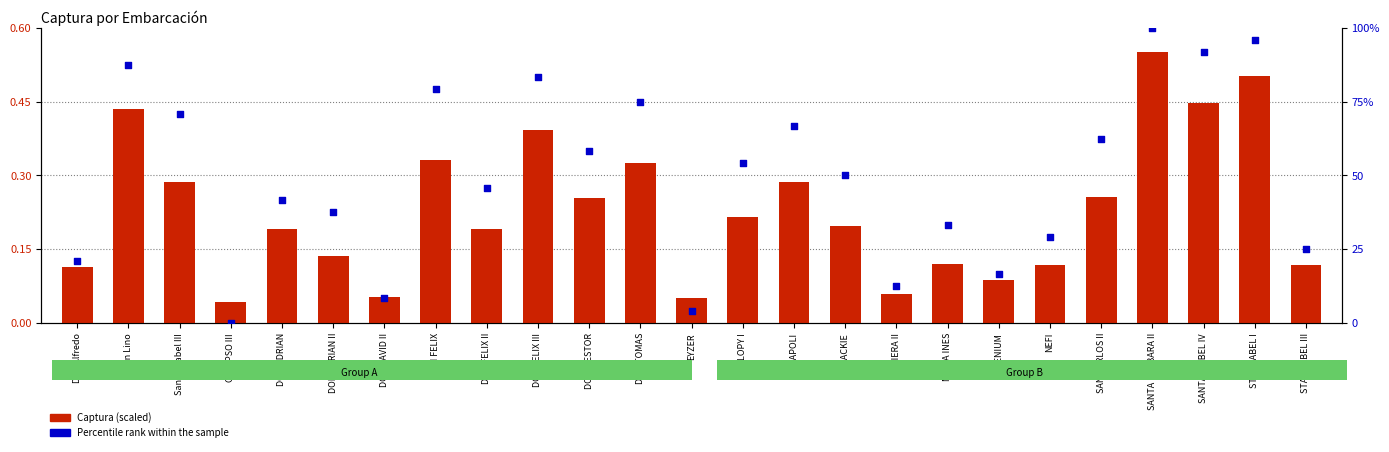

Which series has the largest Y range (max minus min)?

Percentile rank within the sample